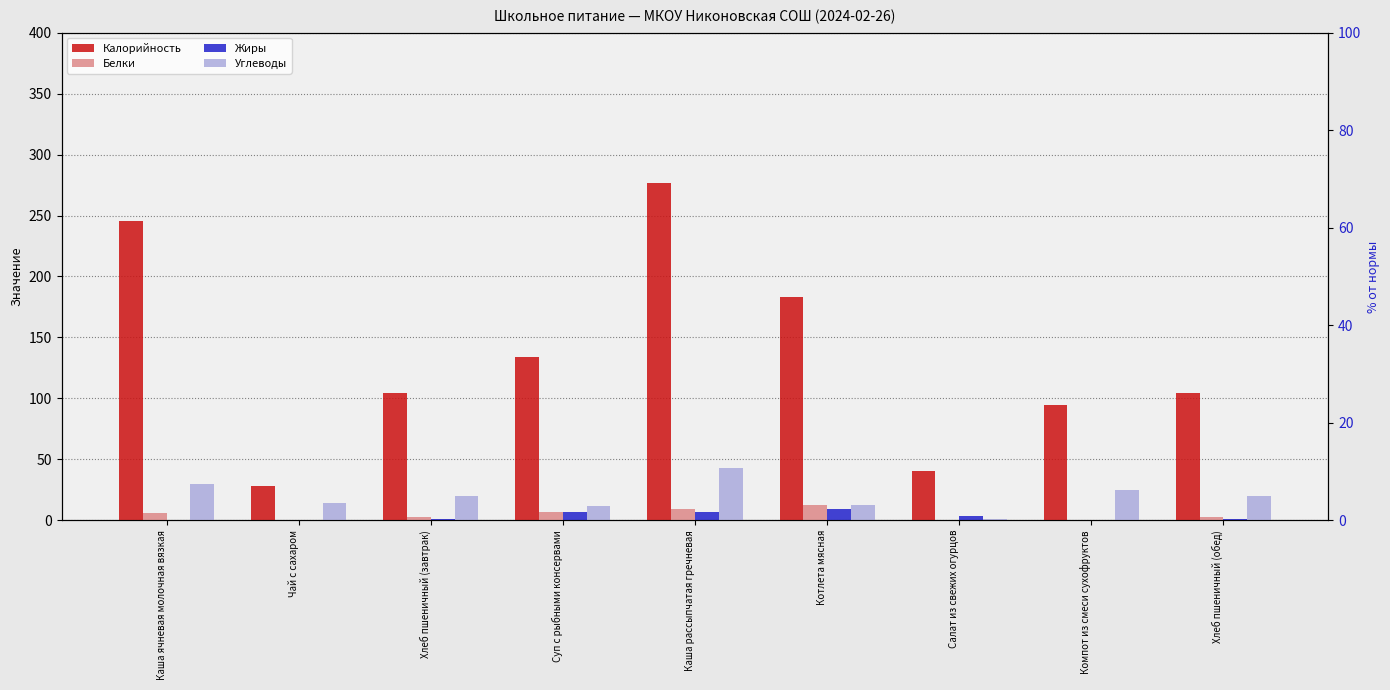

Reading left to right, transcribe all the data shown in this chart.

Калорийность: 245.6	28.0	104.8	133.8	276.5	183.0	40.4	94.2	104.8
Белки: 5.6	0.2	3.1	6.9	8.9	12.4	0.5	0.0	3.1
Жиры: 0.6	0.0	1.2	6.7	6.7	9.2	3.6	0.0	1.2
Углеводы: 29.4	14.0	19.9	11.5	43.0	12.6	1.4	24.8	19.9